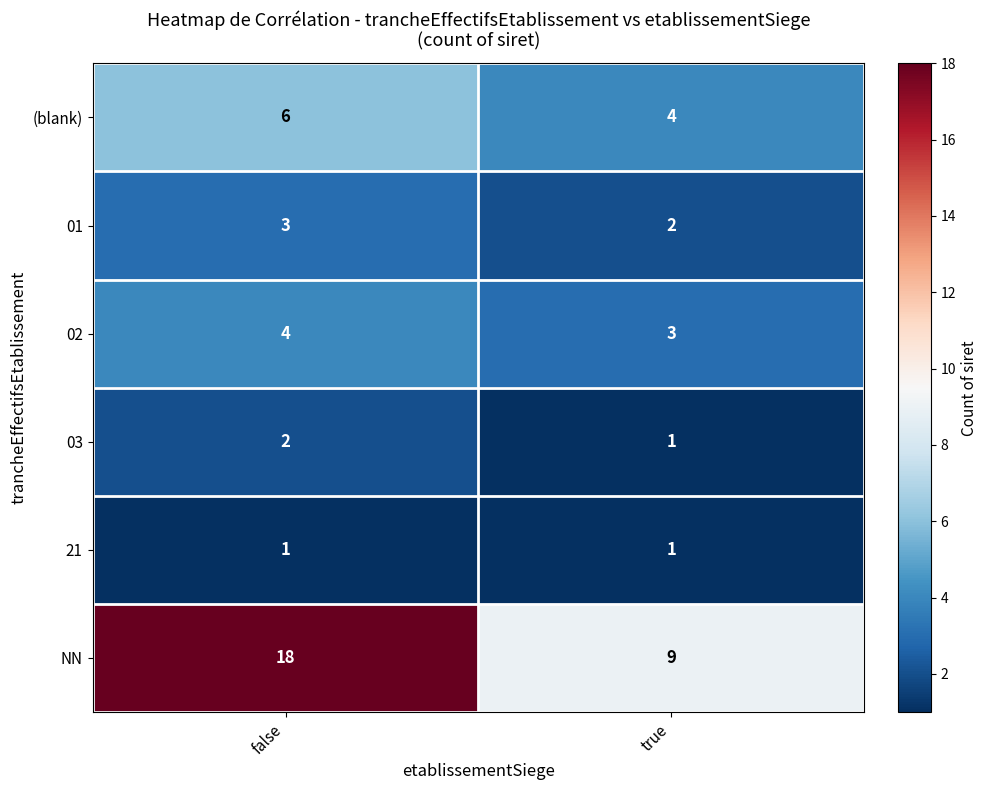

What is the difference between the maximum and minimum values in the NN series?

9